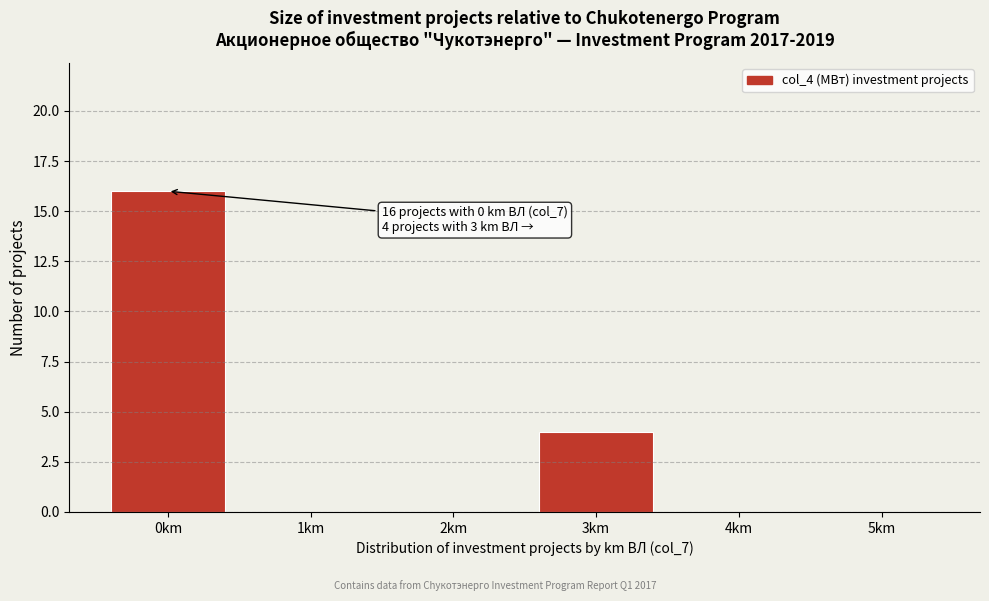

Reading left to right, transcribe all the data shown in this chart.

0km=16	1km=0	2km=0	3km=4	4km=0	5km=0